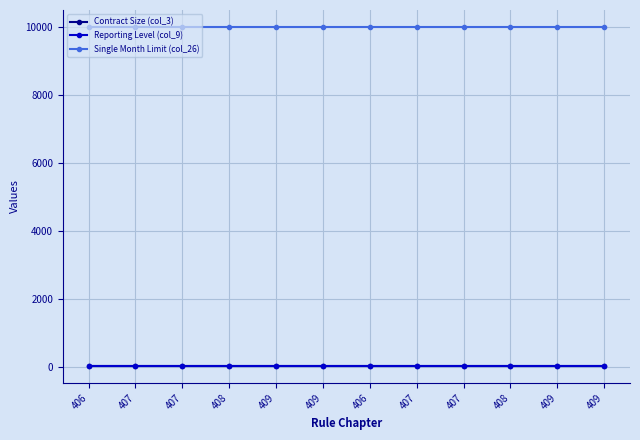

Count the number of categories in the chart.

12